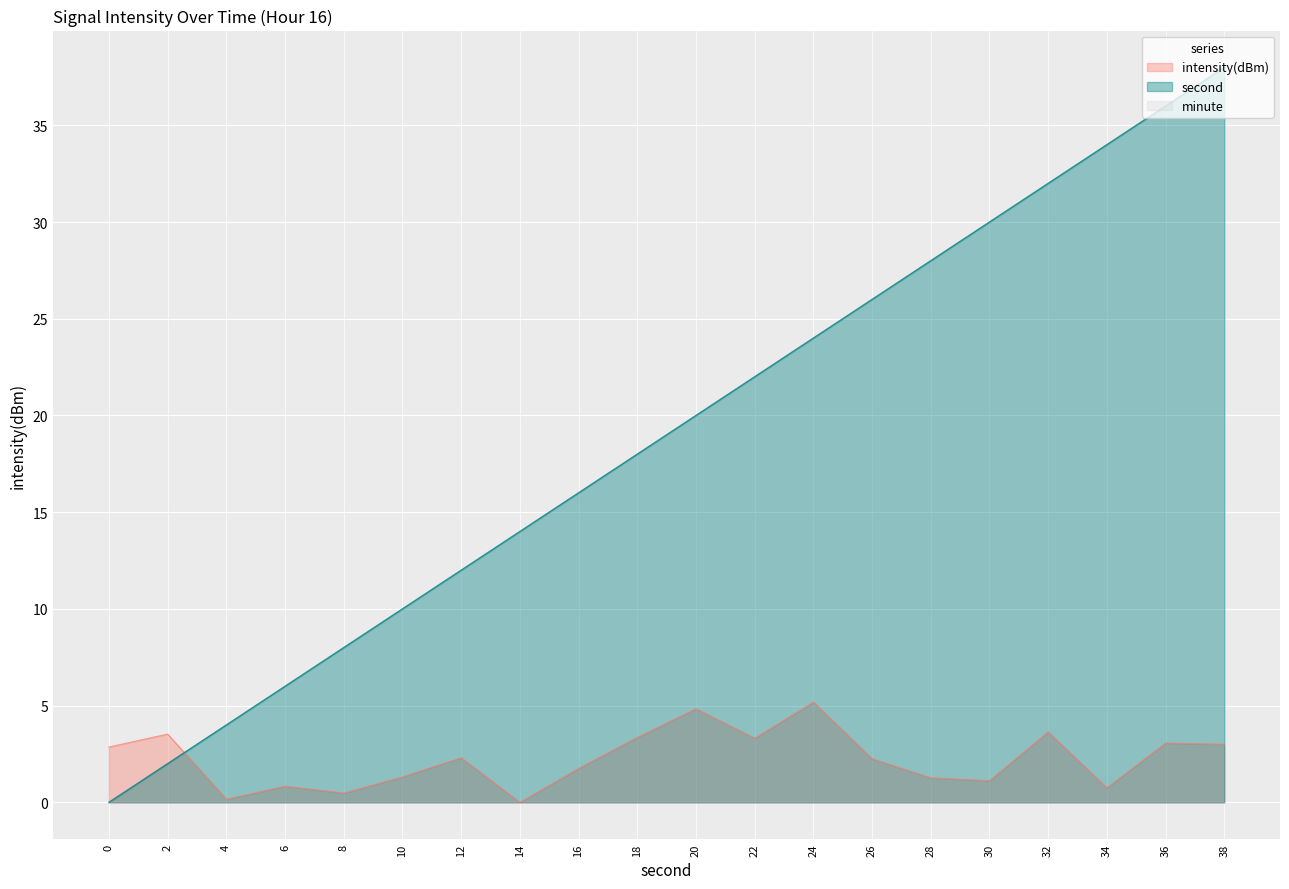

In intensity(dBm), how many points are lower than both neighbors (excluding endpoints)?

6